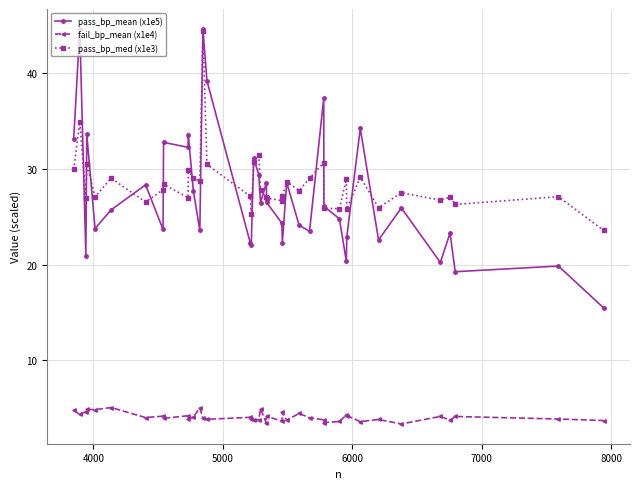

Which series has the largest range (max minus min)?

pass_bp_mean (x1e5)